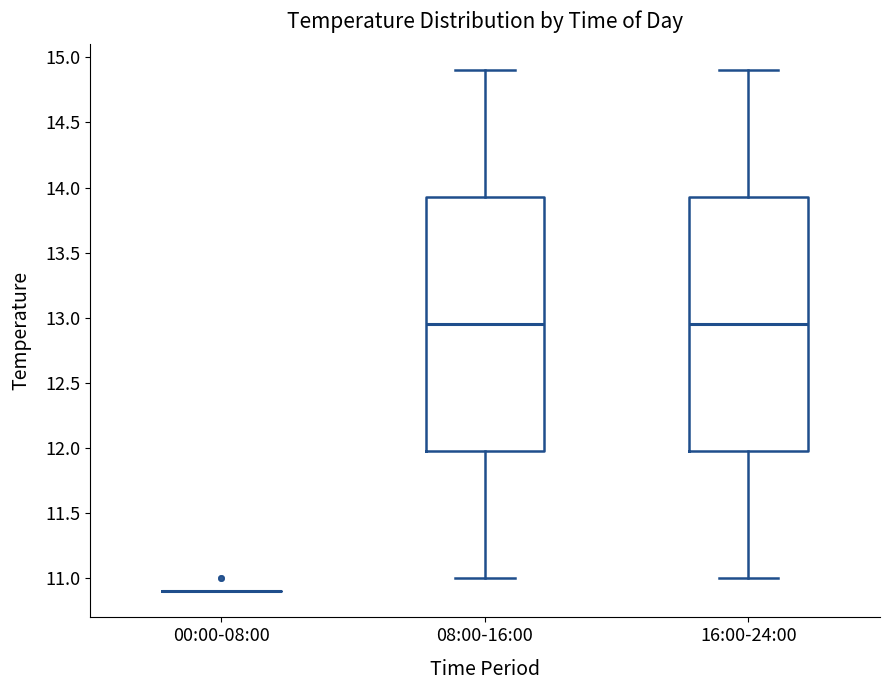

Reading left to right, transcribe this box plot: for each box, give where its median line is, the range the box spans, and where its two whiskers end, as read against the y-axis. The values are not printed on the chart, so give them approximately, as read against the axis.

00:00-08:00: box collapsed to a line at 10.90, whiskers 10.90 to 10.90
08:00-16:00: median 12.95, box 12.00 to 13.95, whiskers 11.00 to 14.90
16:00-24:00: median 12.95, box 12.00 to 13.95, whiskers 11.00 to 14.90